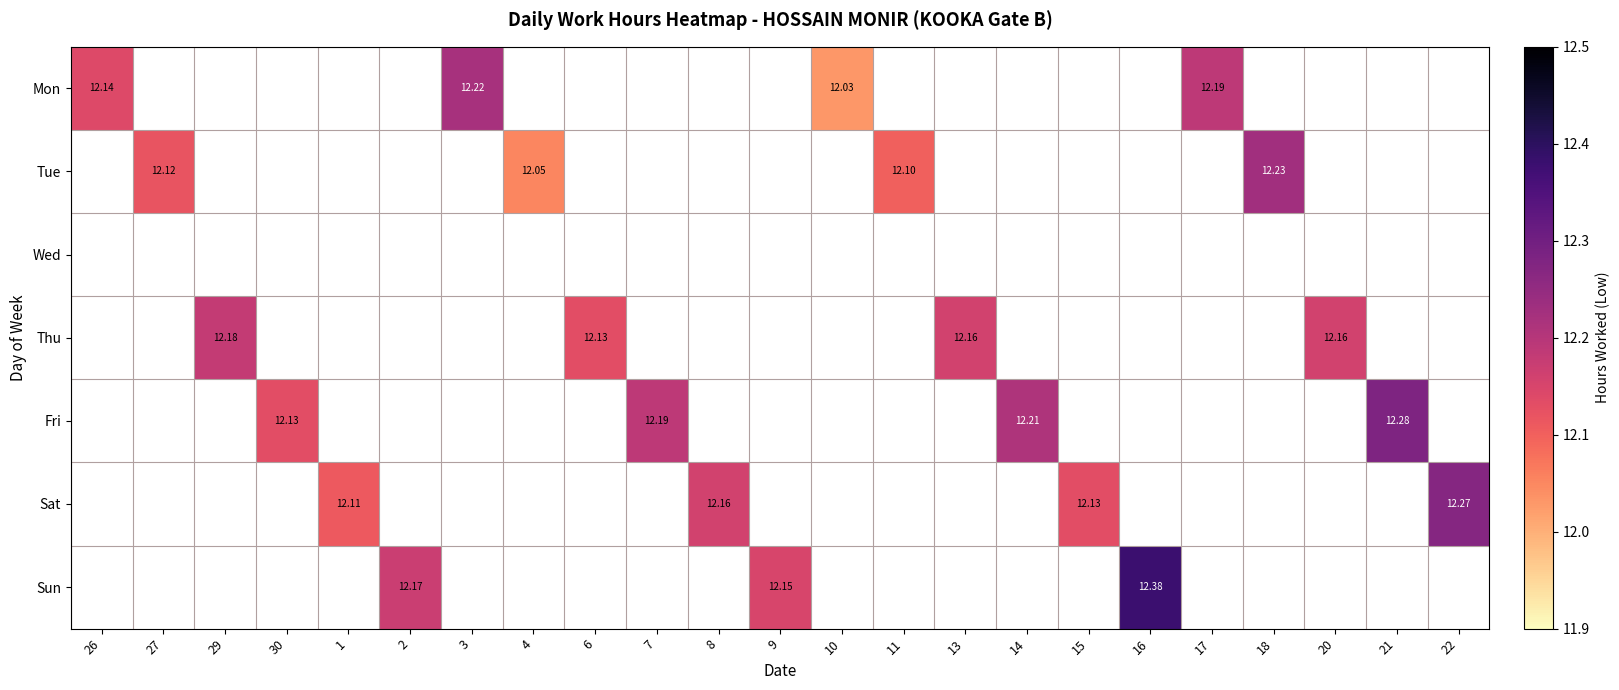

How many categories are shown in the chart?

23